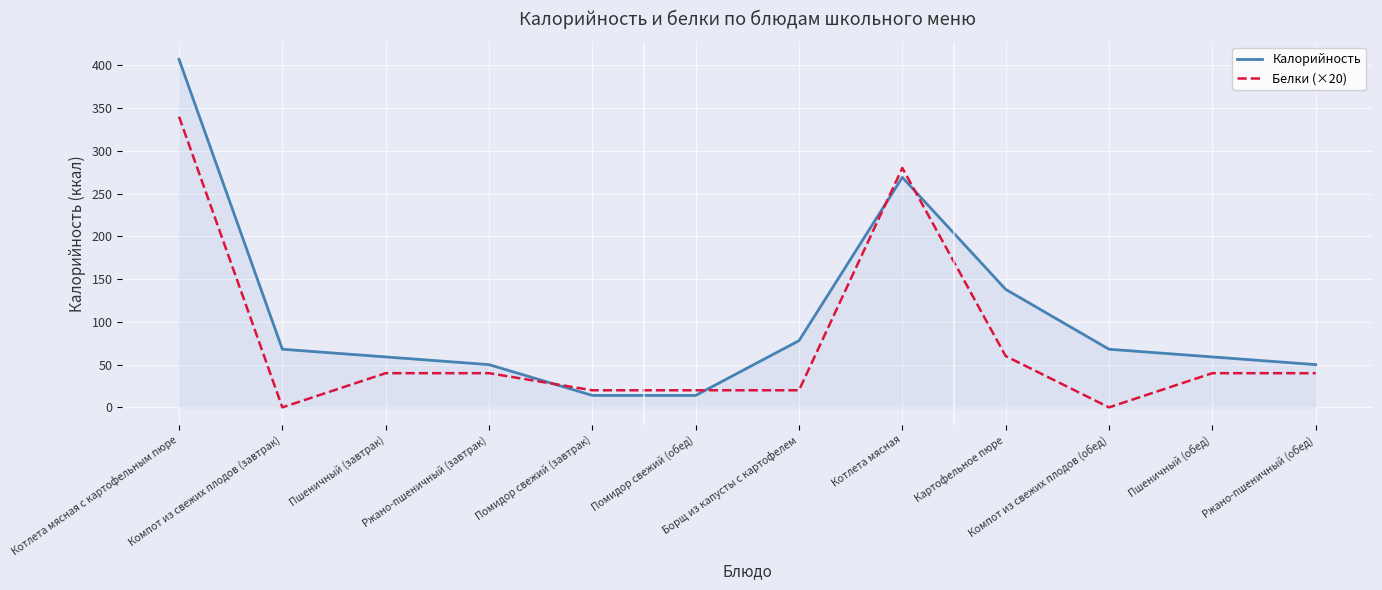

Which series has the largest total across all categories?

Калорийность